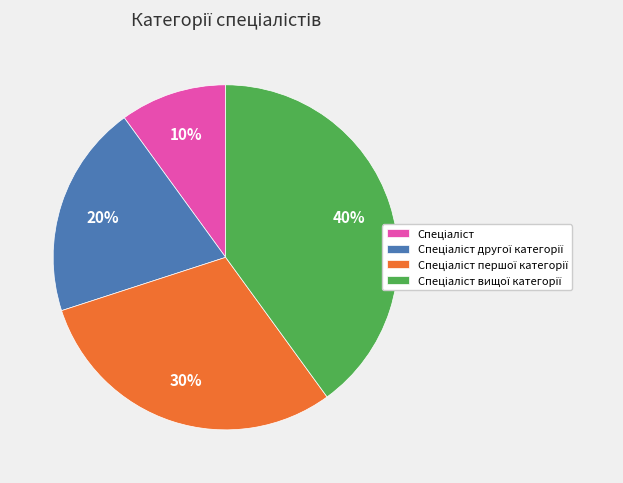

How many segments does this pie chart have?

4